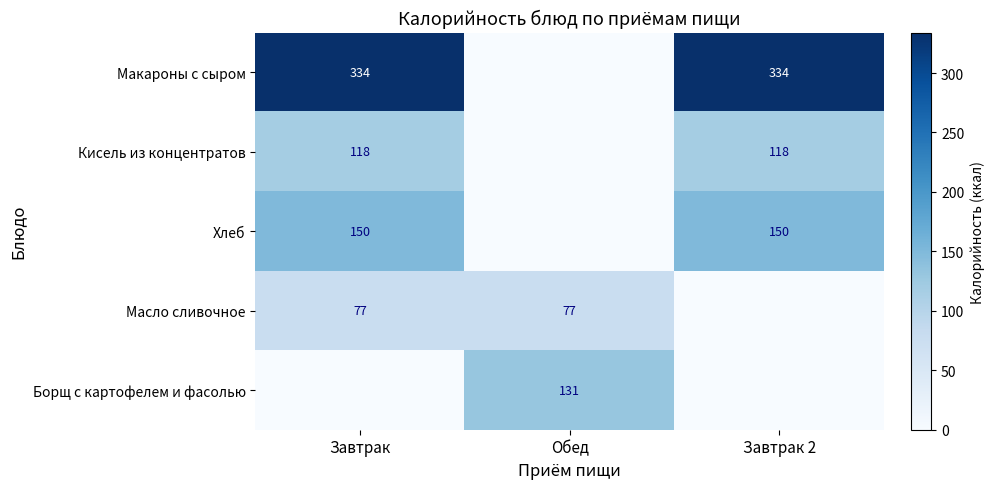

The value of Борщ с картофелем и фасолью at Обед is 131. True or false?

True